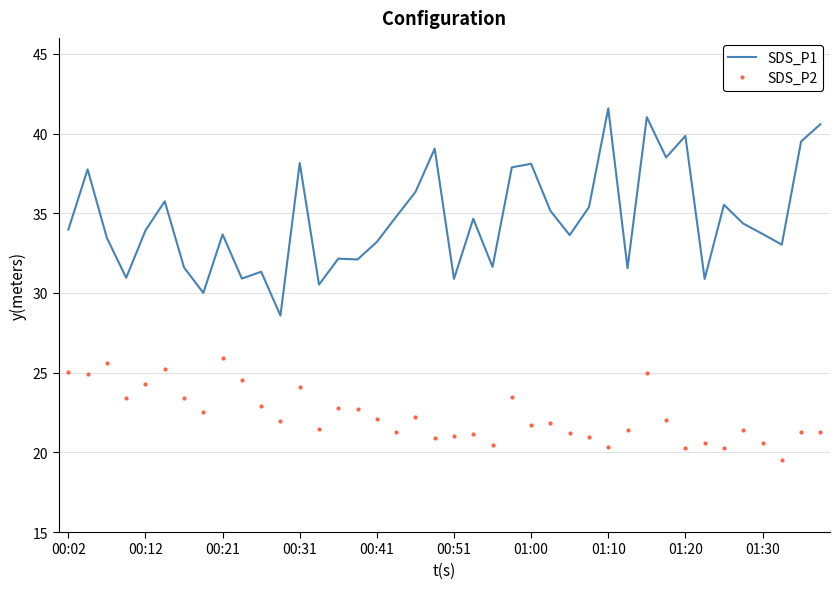

What is the difference between the maximum and minimum values in the SDS_P1 series?

13.0